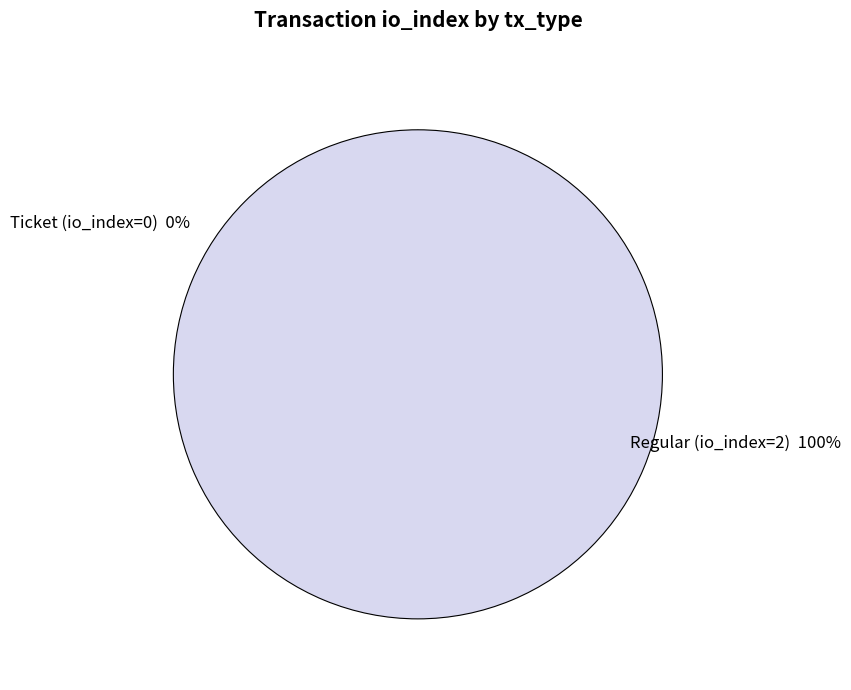

Count the number of slices in the pie.

2